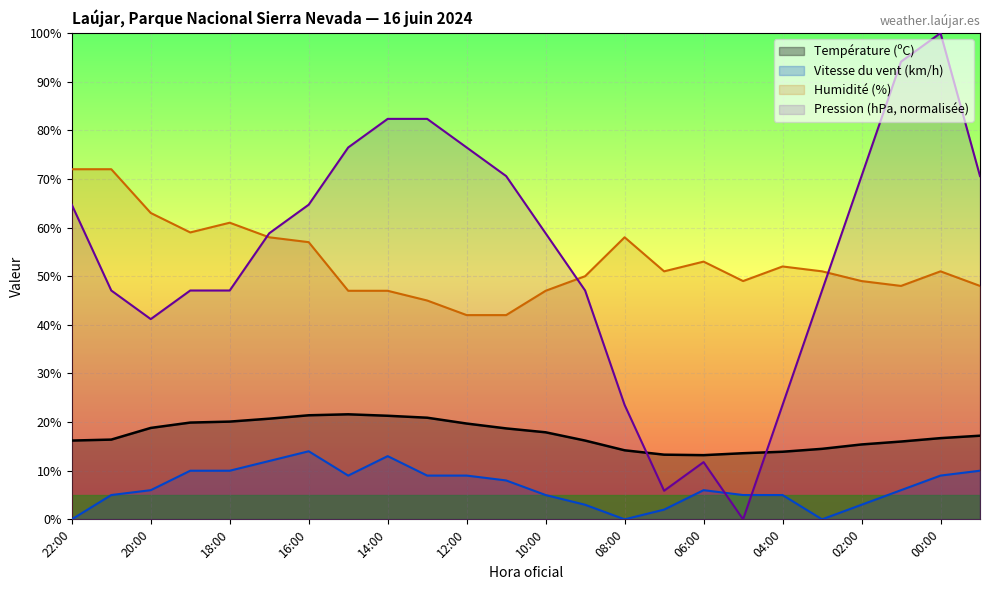

What is the maximum value for Humidité (%)?

72.0